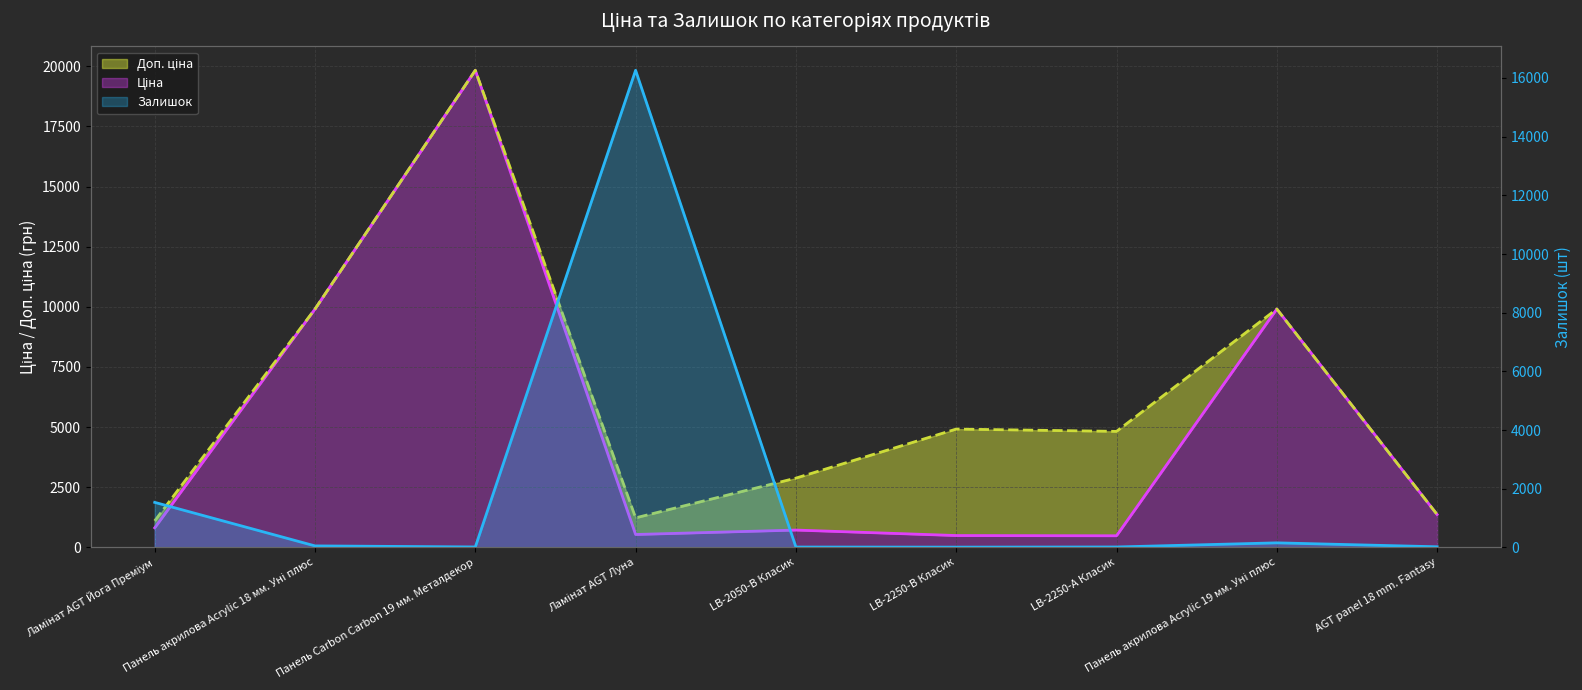

Is the value of Залишок at Панель акрилова Acrylic 19 мм. Уні плюс greater than the value of Ціна at AGT panel 18 mm. Fantasy?

No